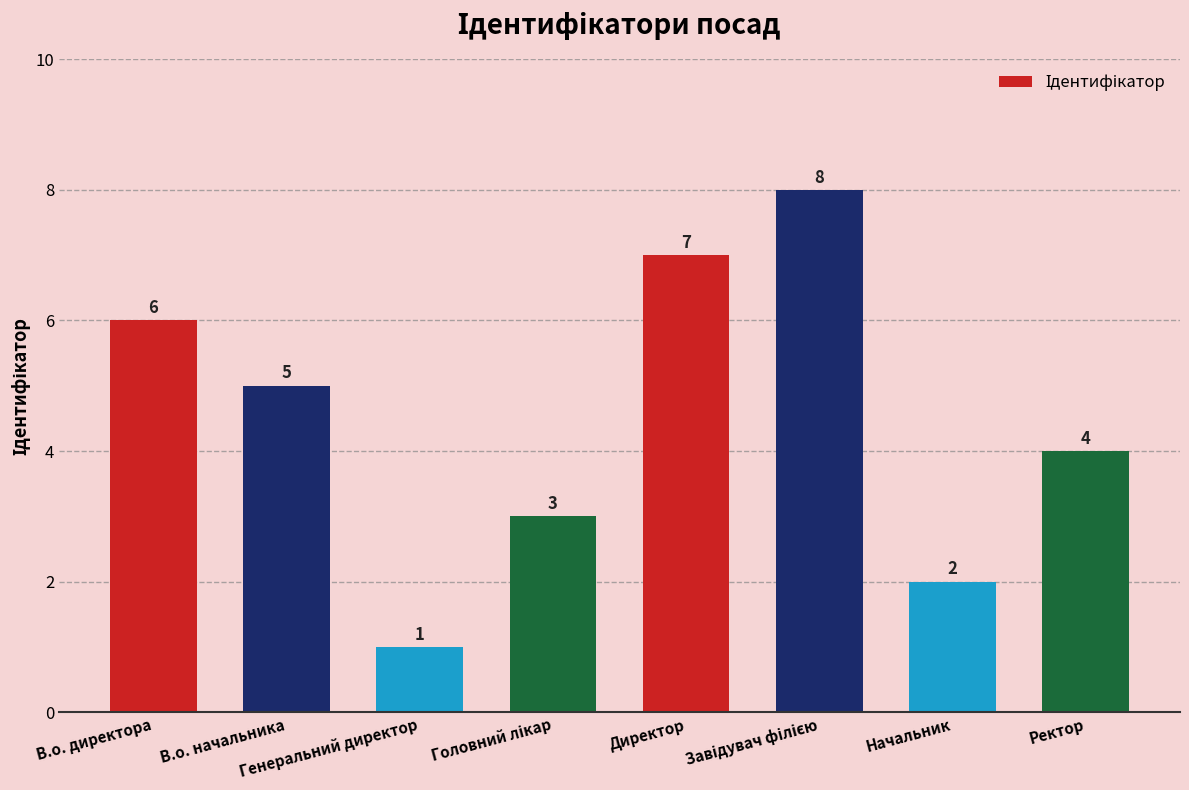

What is the value of the 8th bar from the left?

4